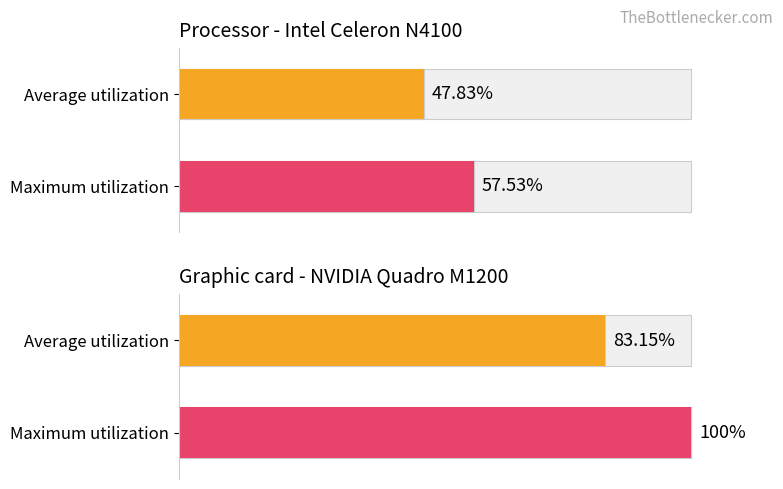

What are all the series names shown in the legend?

Average utilization, Maximum utilization